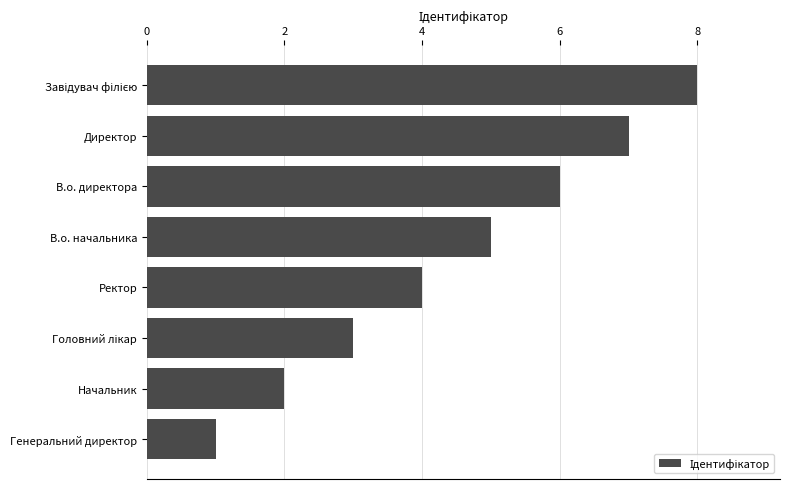

Where is the data nearest to the value 4?

Ректор